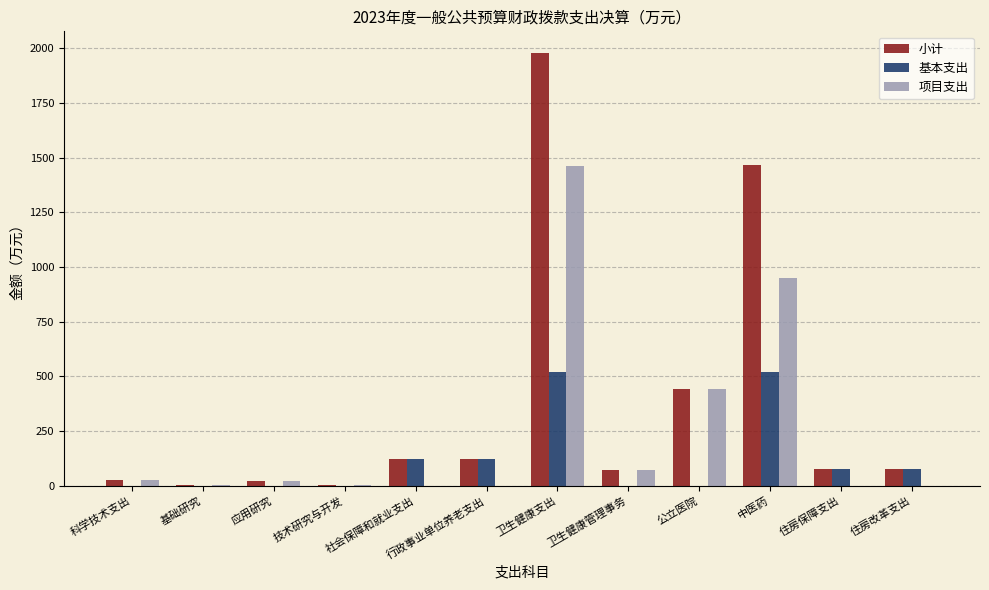

The value of 项目支出 at 科学技术支出 is 27.3. True or false?

True